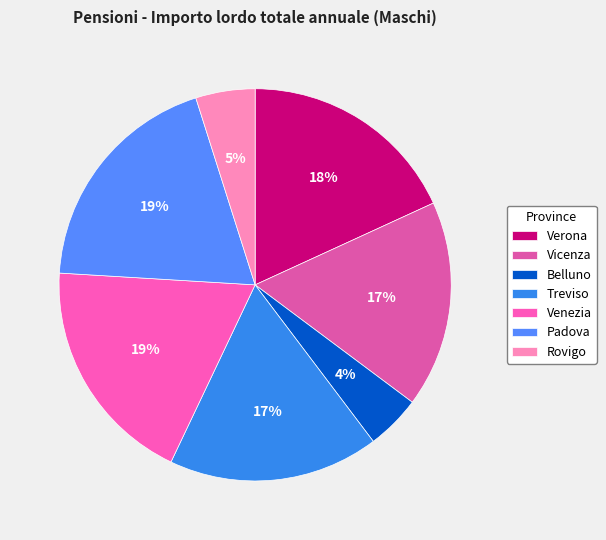

Rank the categories by value from lowest to highest.

Belluno, Rovigo, Vicenza, Treviso, Verona, Venezia, Padova